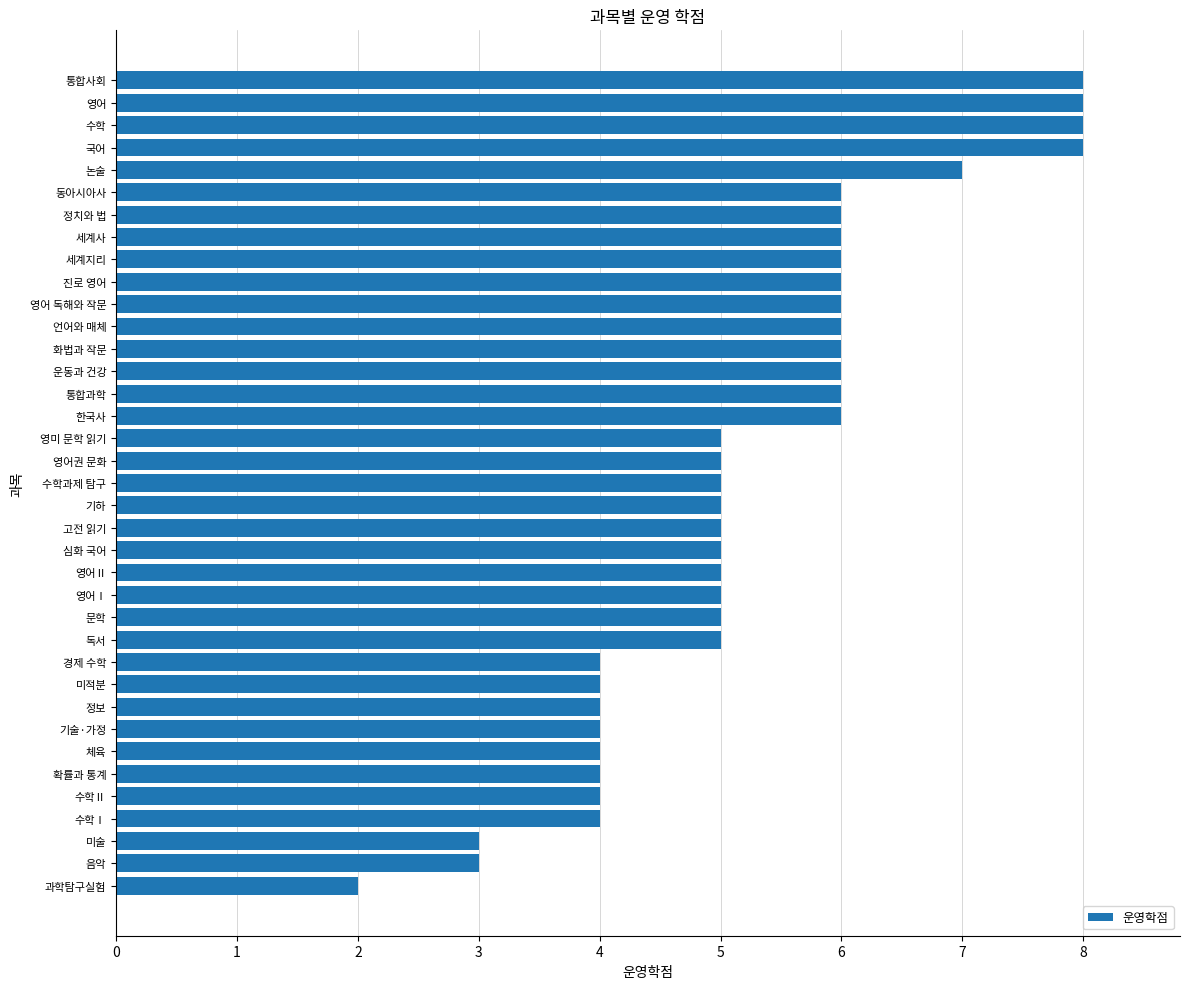

What is the ratio of the value at 영어Ⅰ to the value at 심화 국어?

1.0